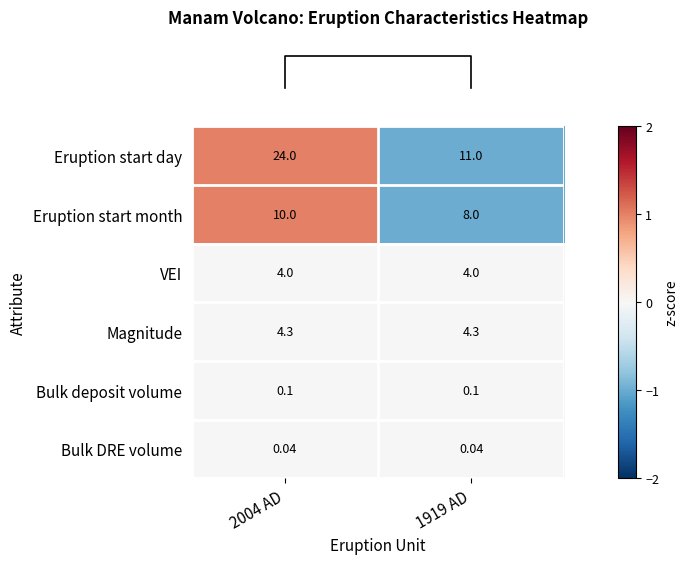

Rank the series by their maximum value, from lowest to highest.

Bulk DRE volume, Bulk deposit volume, VEI, Magnitude, Eruption start month, Eruption start day